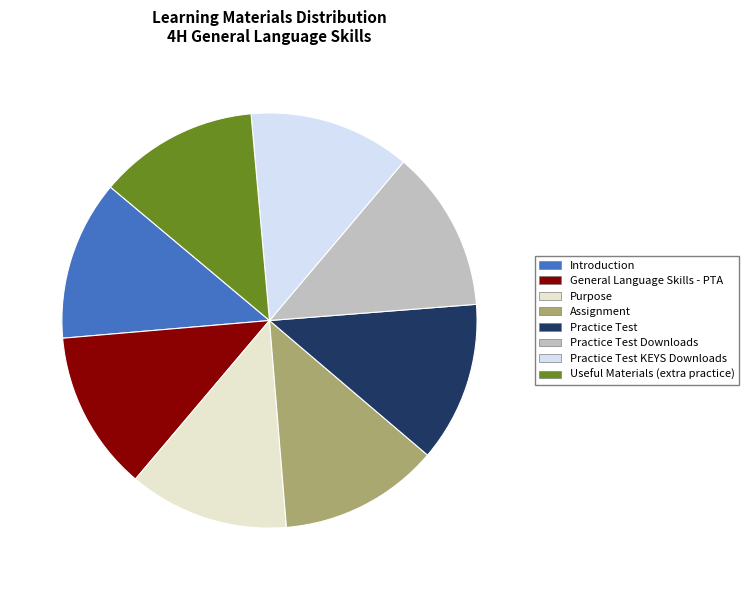

True or false: General Language Skills - PTA accounts for 27% of the total.

False